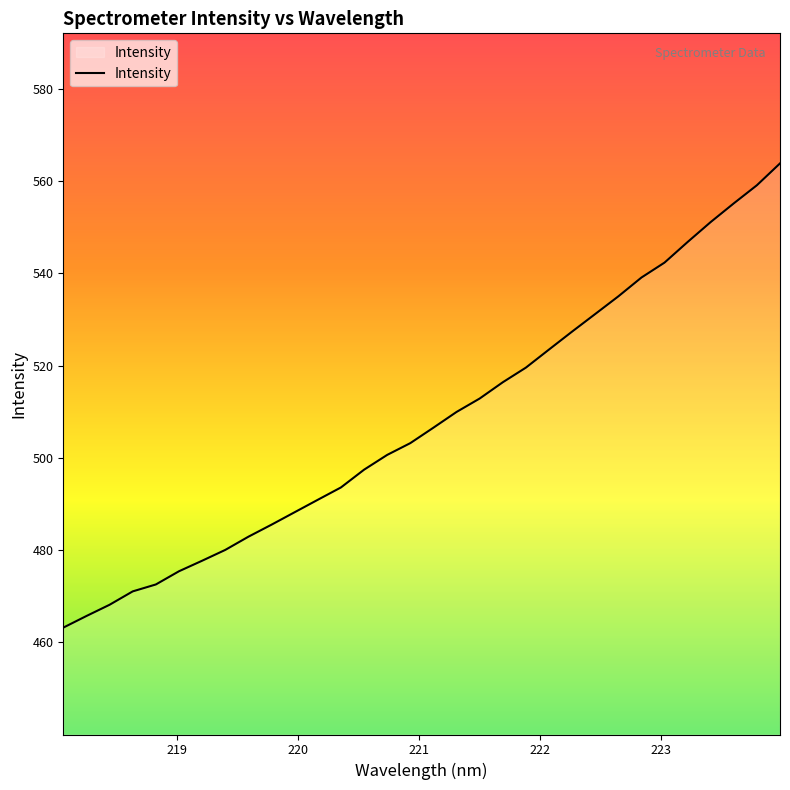

True or false: the data has more than 0 interior local peaks.

False